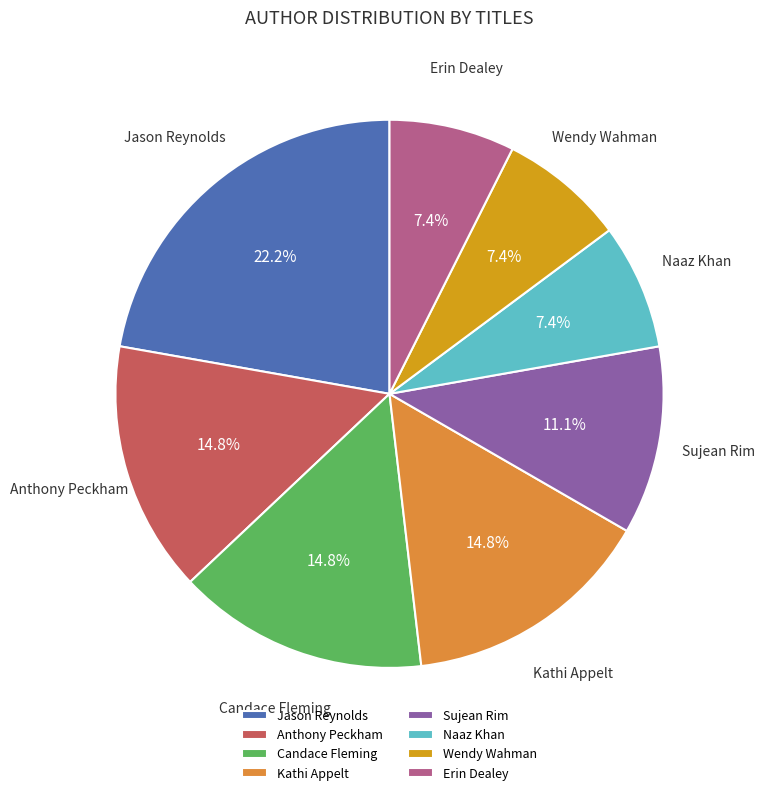

Approximately how many times larger is the value at Wendy Wahman compared to Kathi Appelt?

0.5